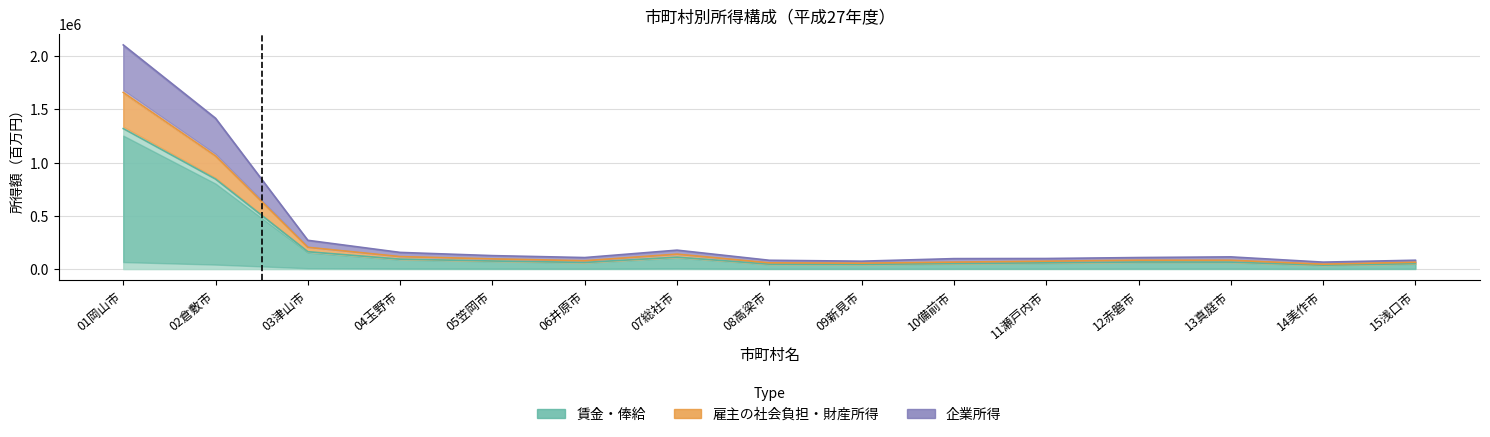

Between 02倉敷市 and 10備前市, which is larger?

02倉敷市